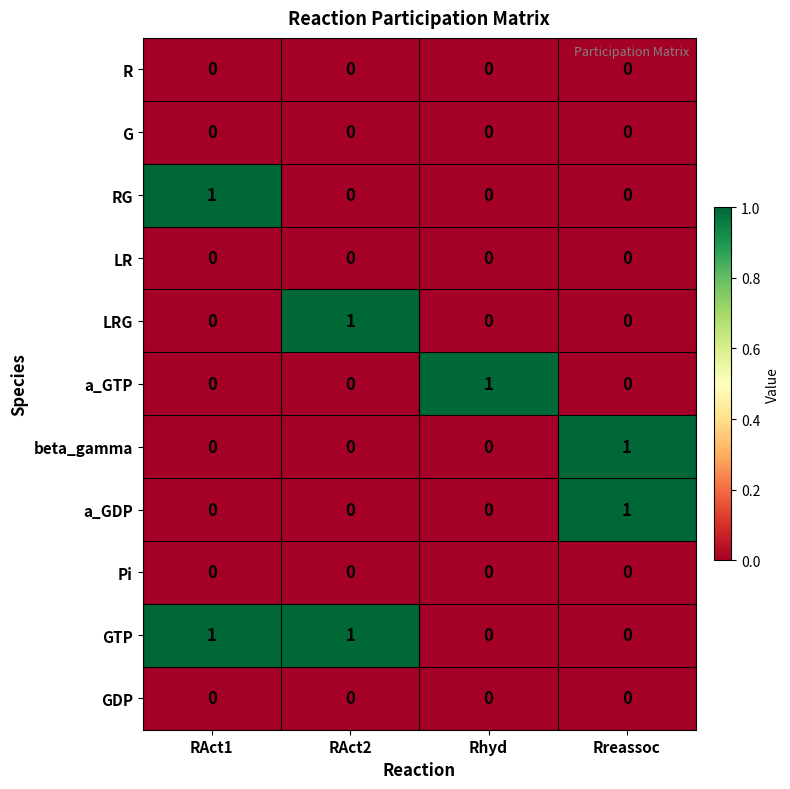

Which series has the largest total across all categories?

GTP